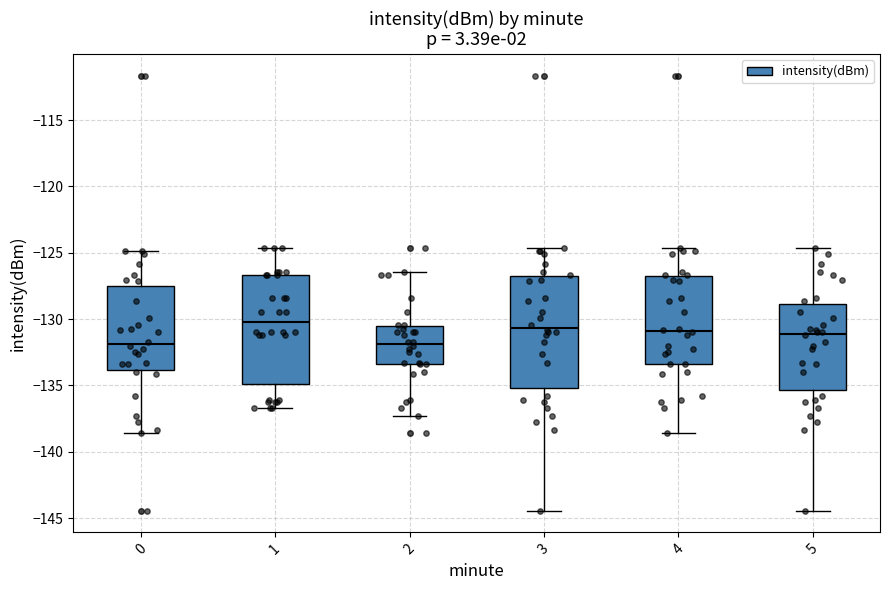

Where does the upper whisker of the box at x = 0 end on the y-axis? The values are not printed on the chart, so give them approximately, as read against the axis.

-125.0